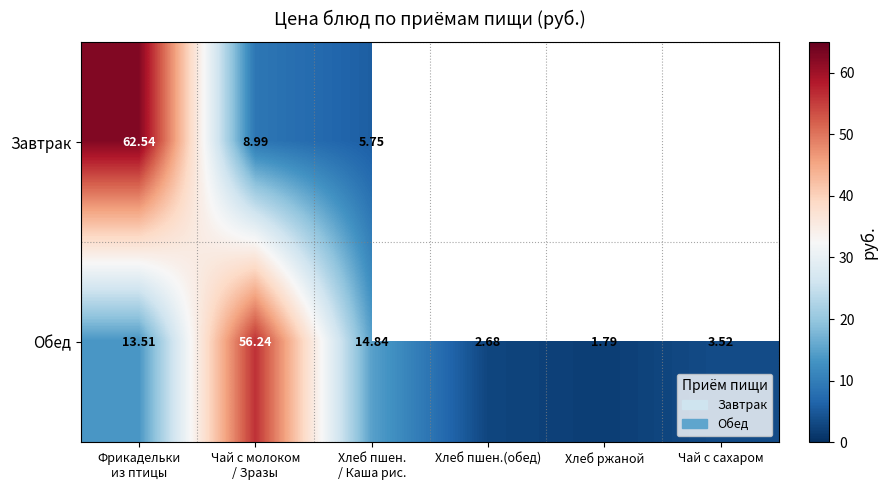

At which category is the sum across all series the highest?

Фрикадельки
из птицы